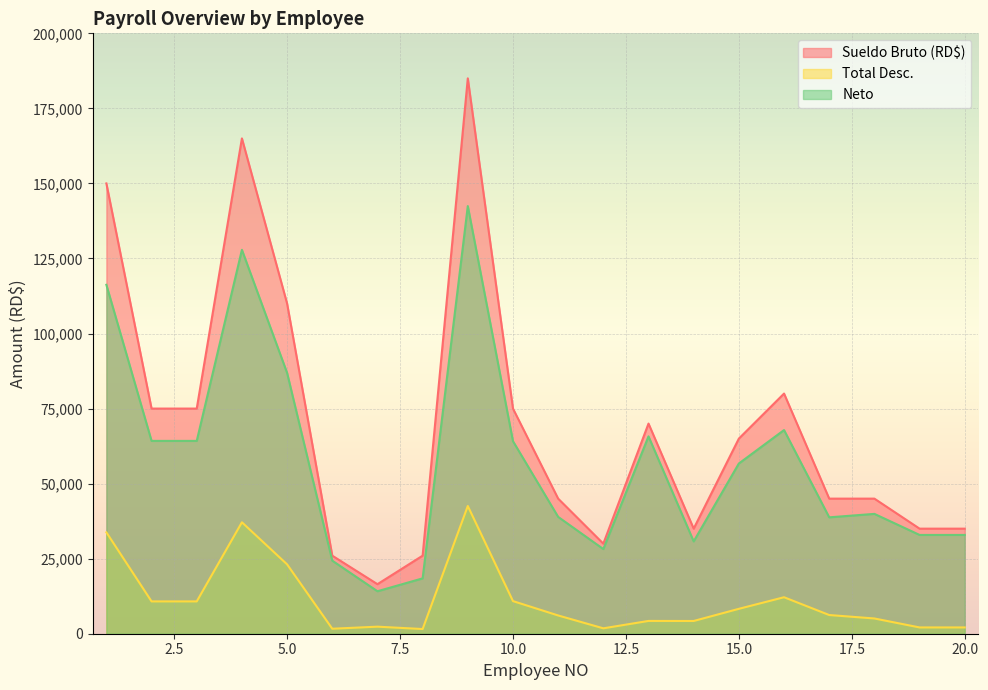

Which series changed the most between 12 and 16?

Sueldo Bruto (RD$)